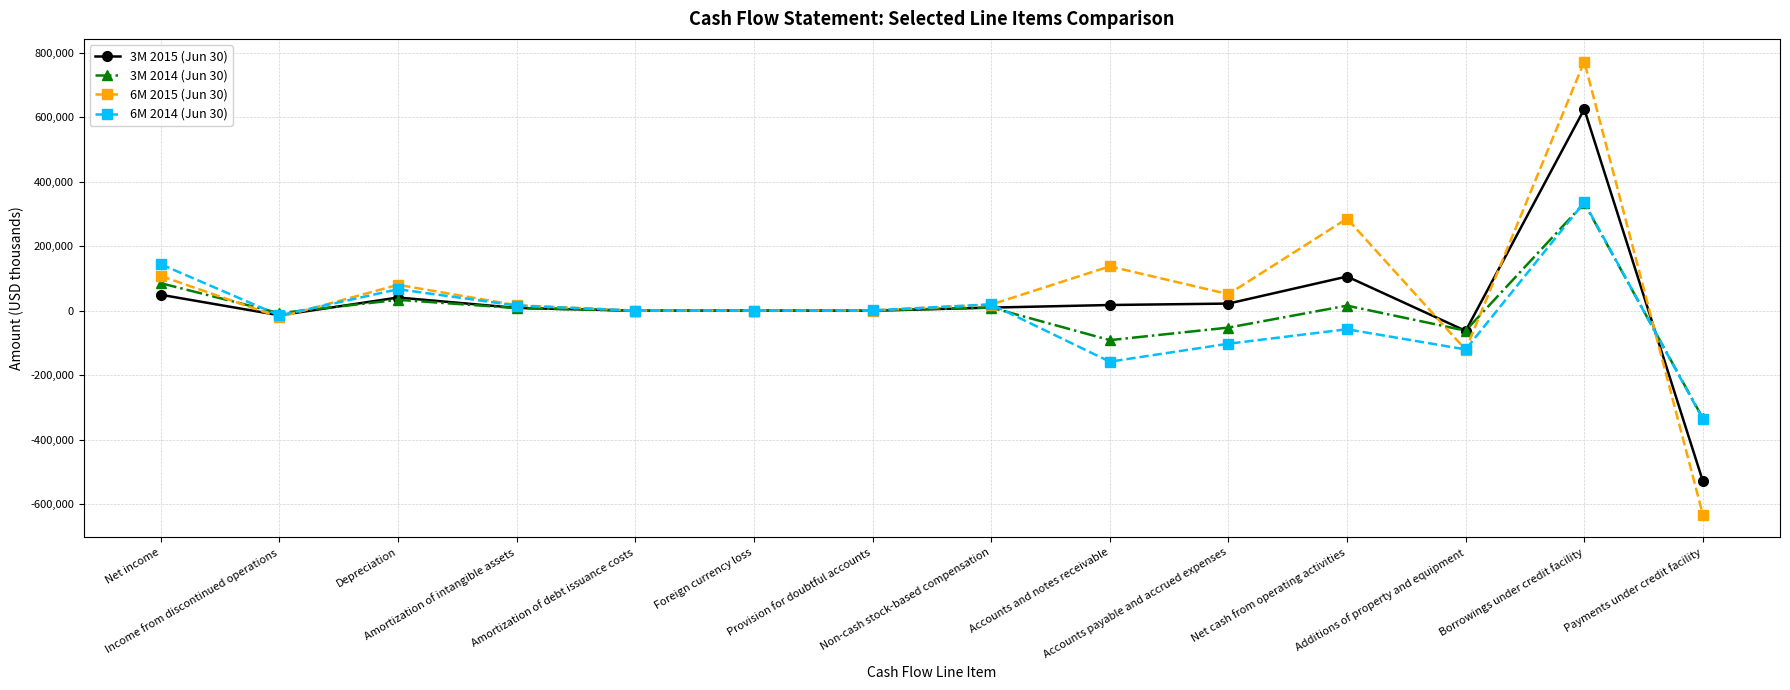

What is the difference between the second highest and minimum values in the 3M 2014 (Jun 30) series?

419274